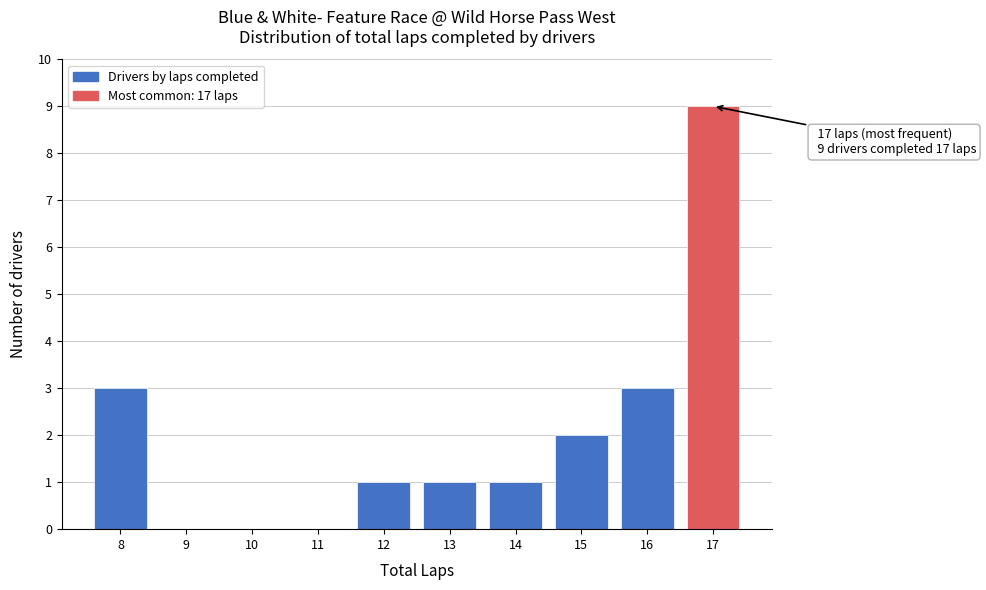

Which range on the x-axis has the tallest bar?

16.5 to 17.5